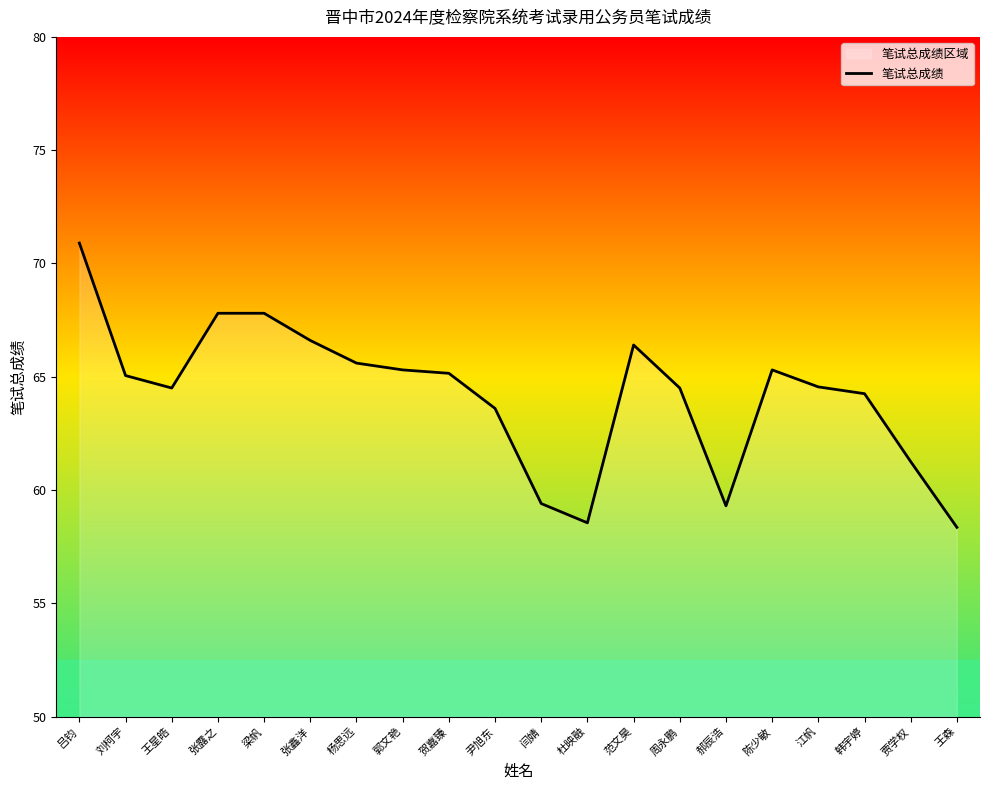

How many lines are shown in the chart?

1